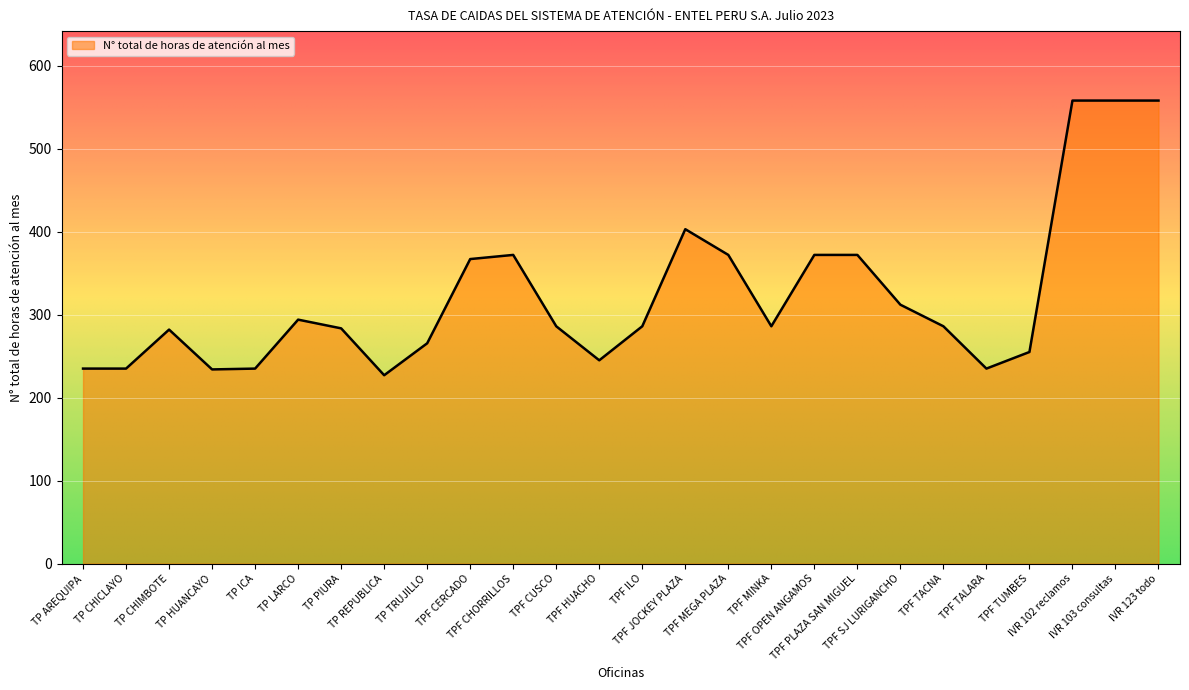

What is the difference between the maximum and minimum values?

331.0